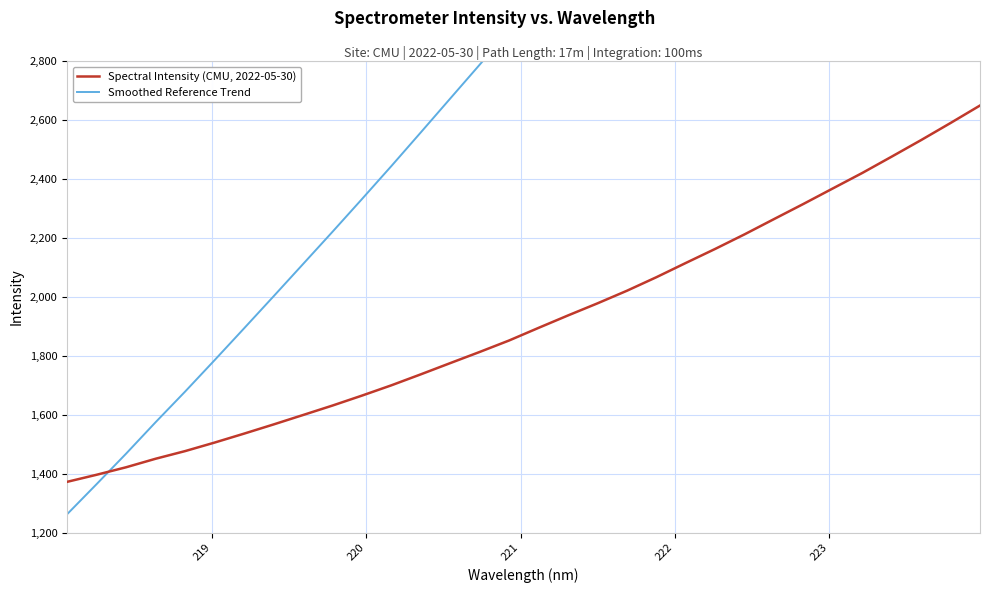

What is the highest value of the Spectral Intensity (CMU, 2022-05-30) series?

2649.5